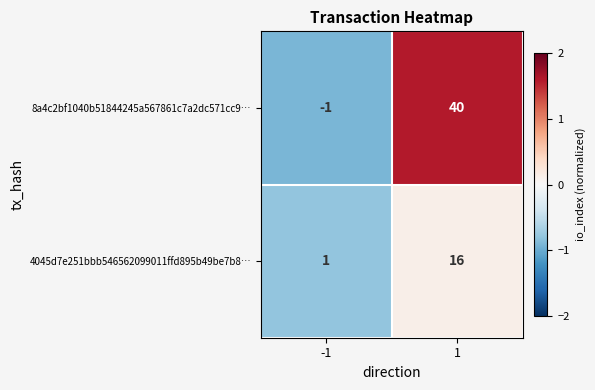

What is the approximate value of 8a4c2bf1040b51844245a567861c7a2dc571cc9… at 1, to the nearest 5?

40